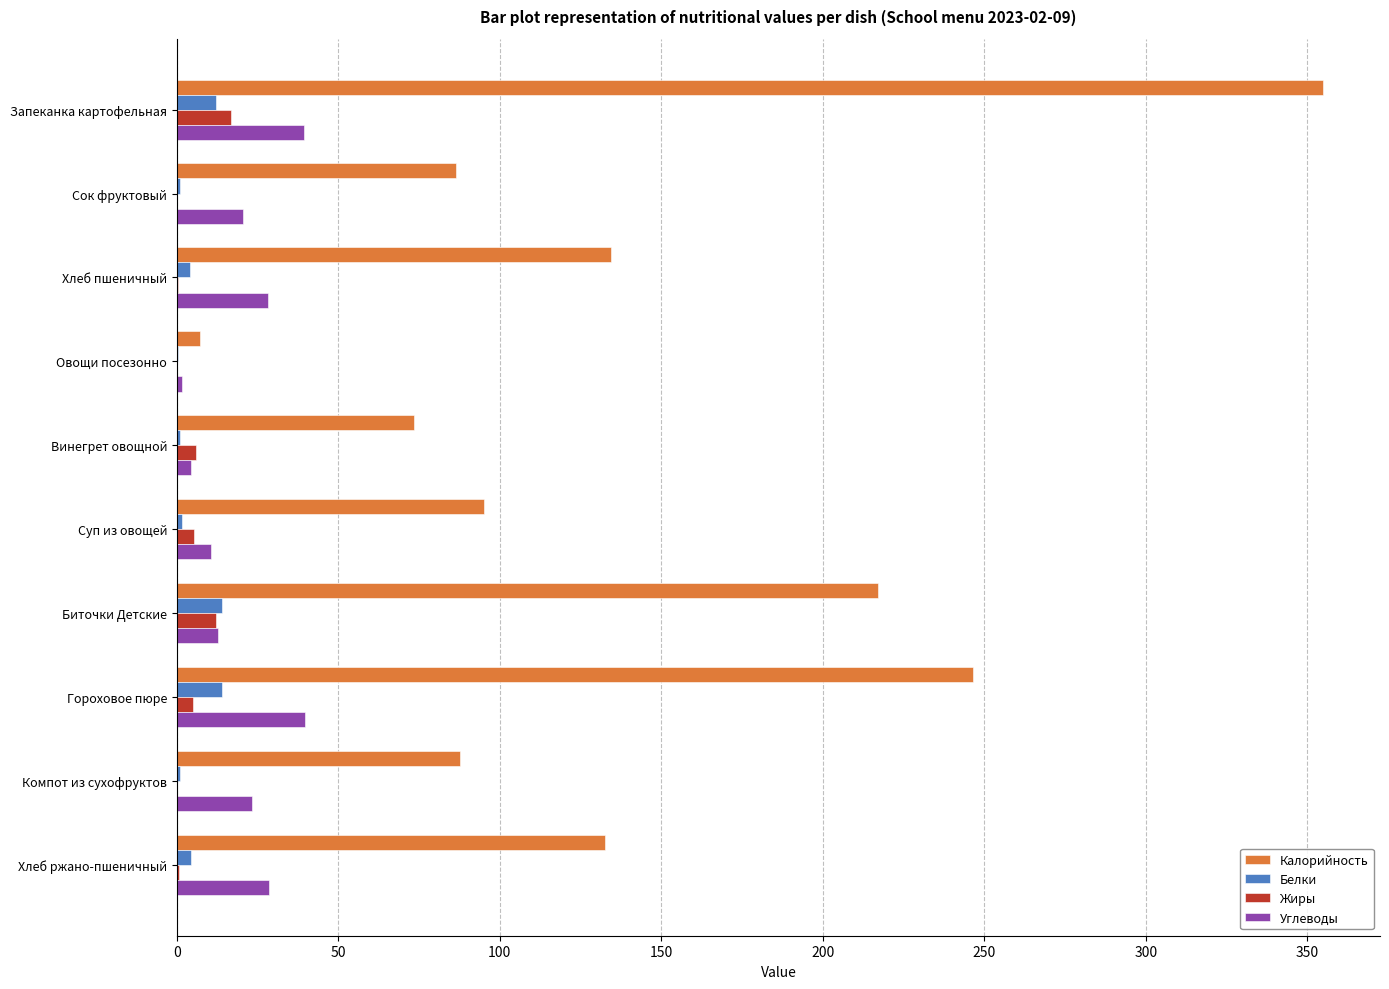

What is the sum of all Углеводы values?

208.6